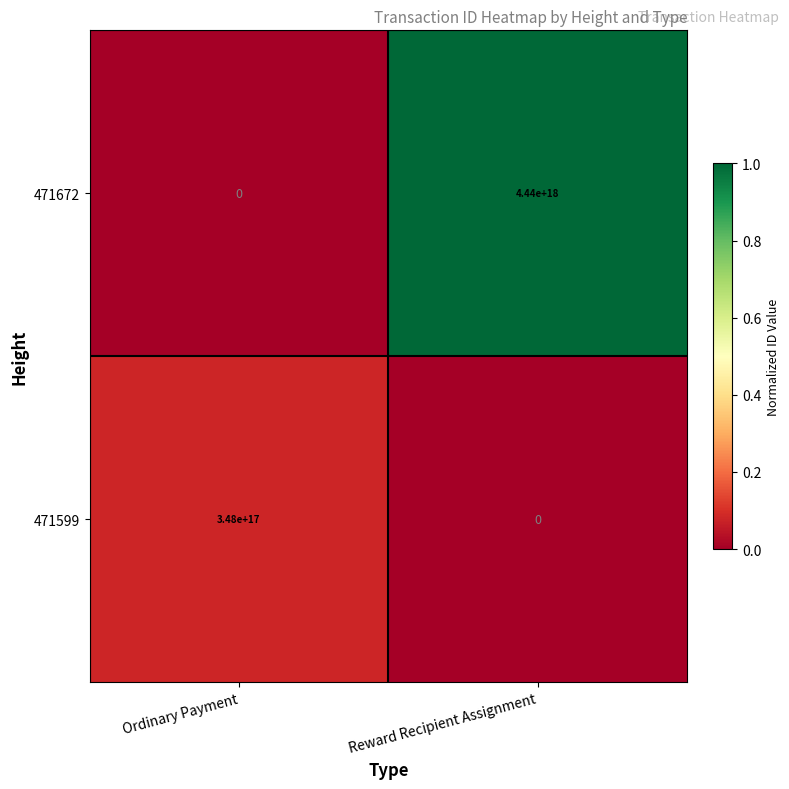

Which series has the largest range (max minus min)?

471672